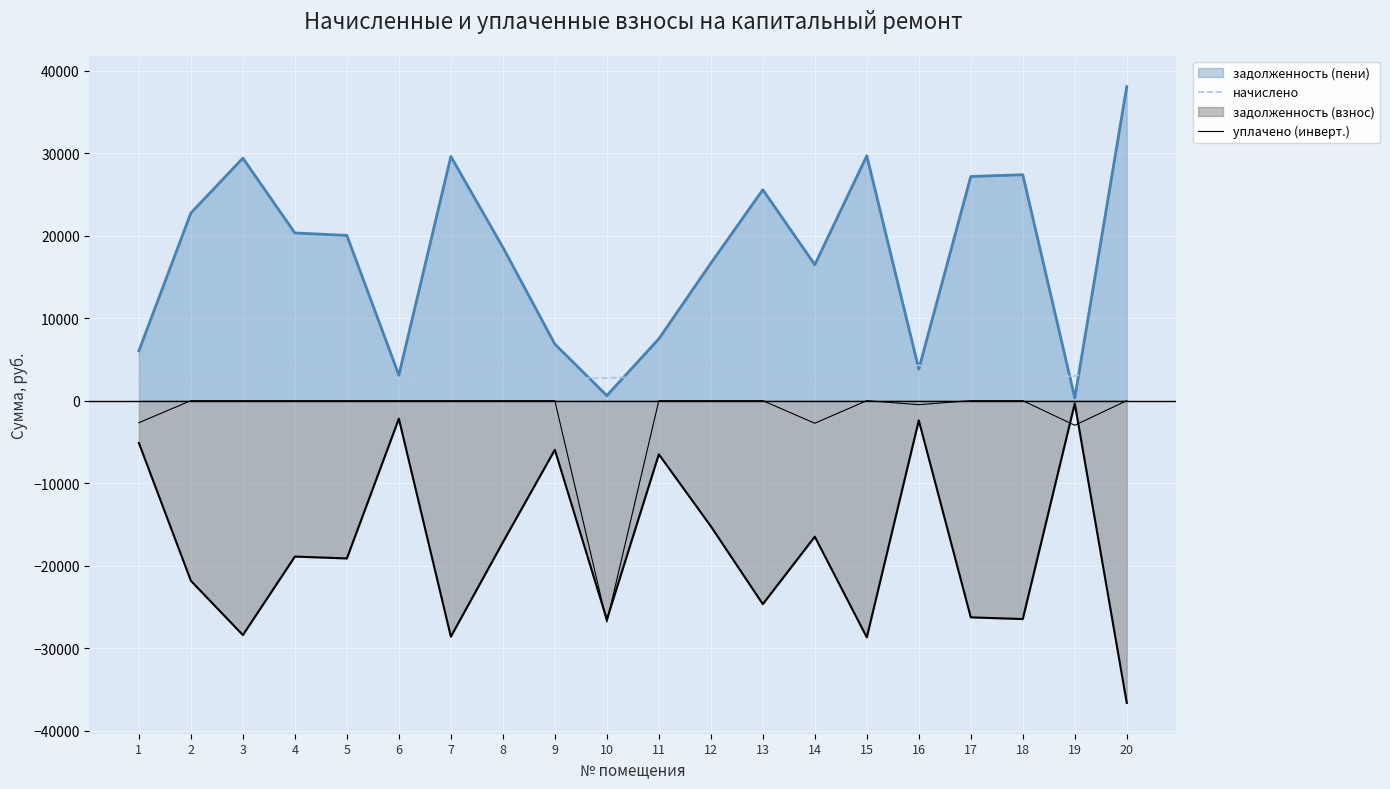

What is the total value across all series at 11?

2980.8